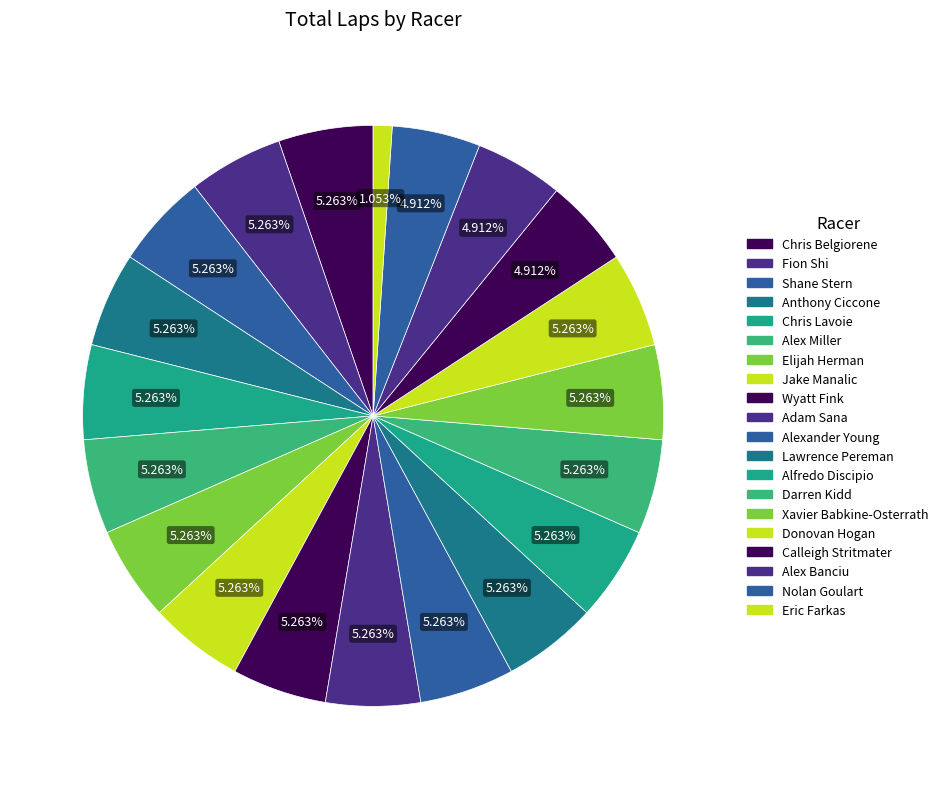

Count the number of slices in the pie.

20